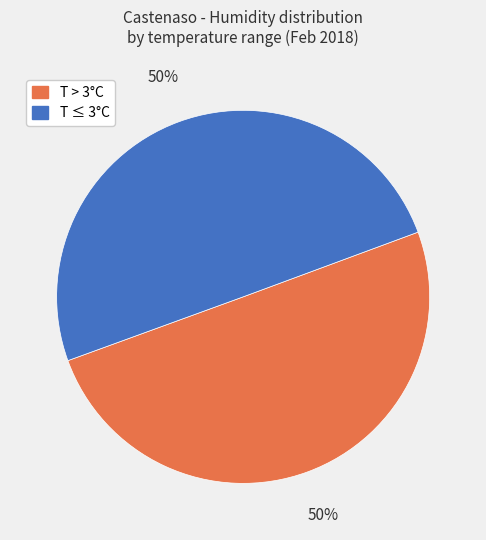

Do T ≤ 3°C and T > 3°C together represent more than half of the pie?

Yes